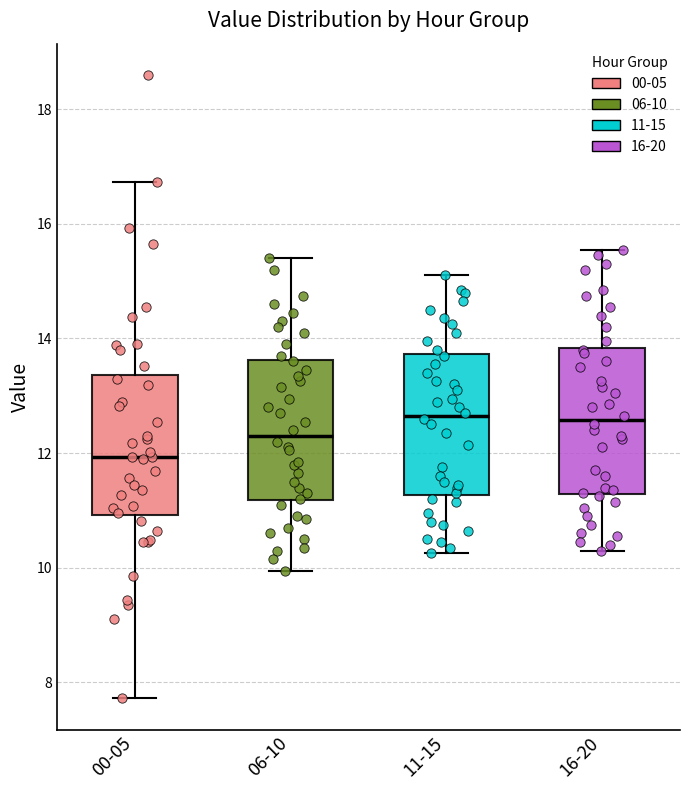

Reading left to right, read every box against the y-axis: the position of its median line, the range the box covers, and the ends of its whiskers. The values are not printed on the chart, so give them approximately, as read against the axis.

00-05: median 12.0, box 11.0 to 13.4, whiskers 7.8 to 16.8
06-10: median 12.4, box 11.2 to 13.6, whiskers 10.0 to 15.4
11-15: median 12.6, box 11.2 to 13.8, whiskers 10.2 to 15.2
16-20: median 12.6, box 11.2 to 13.8, whiskers 10.4 to 15.6